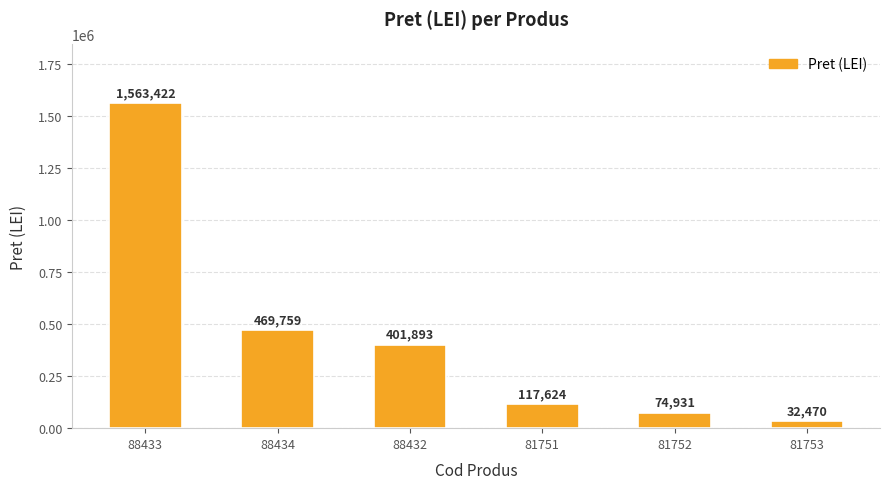

Read the value at 81751.

117624